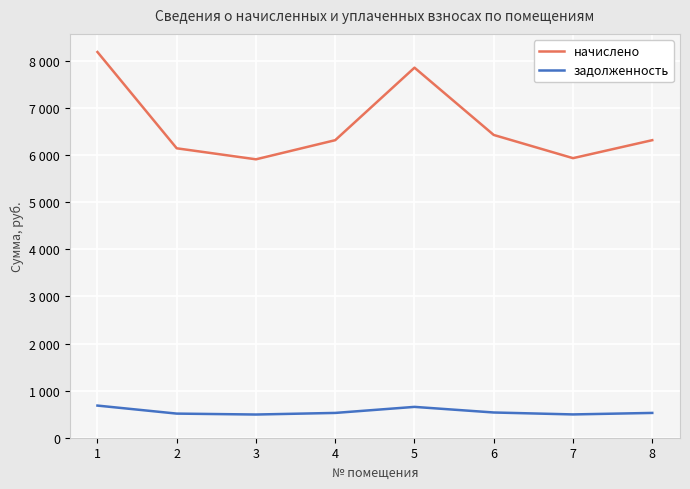

Is this an area chart (filled region under the line)?

No